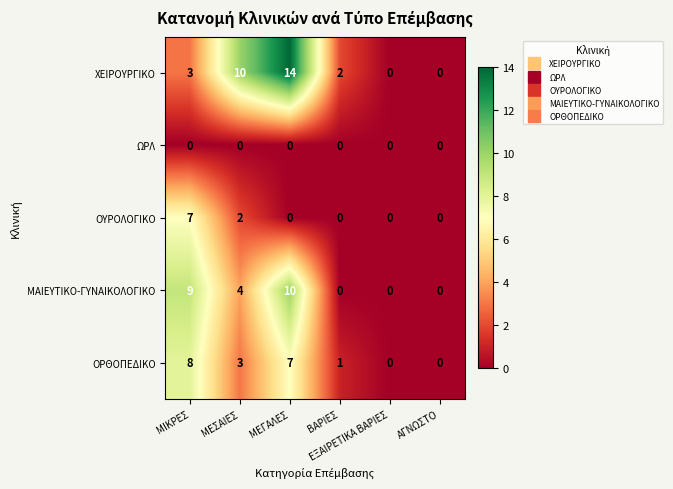

What is the difference between the second highest and second lowest values in the ΜΑΙΕΥΤΙΚΟ-ΓΥΝΑΙΚΟΛΟΓΙΚΟ series?

9